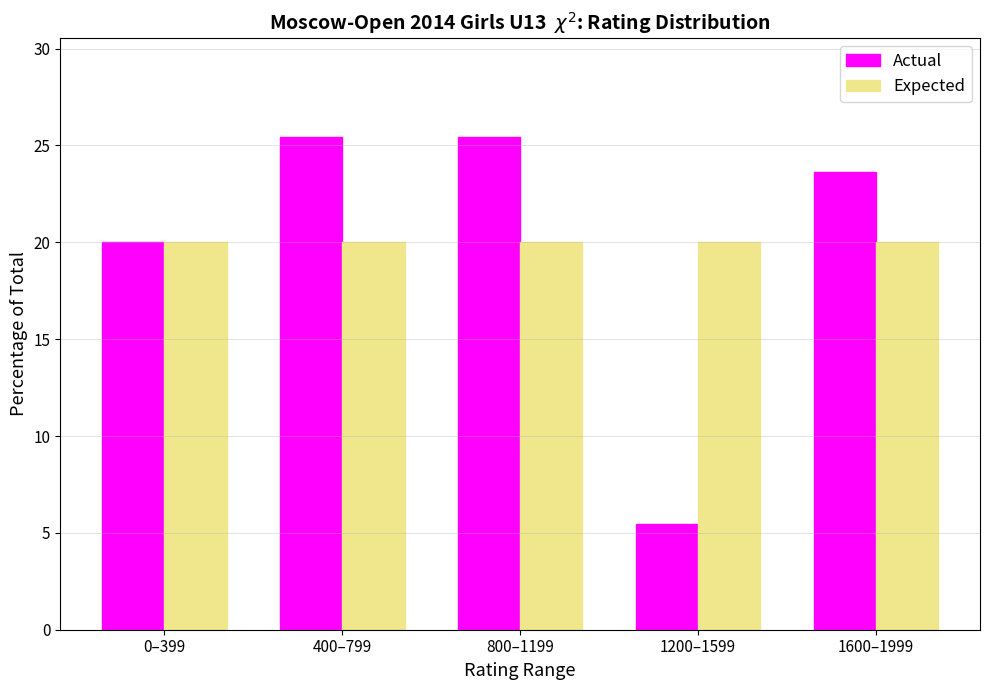

Reading right to left, list all the values displayed in this chart.

Actual: 1600–1999=23.6	1200–1599=5.5	800–1199=25.5	400–799=25.5	0–399=20.0
Expected: 1600–1999=20.0	1200–1599=20.0	800–1199=20.0	400–799=20.0	0–399=20.0